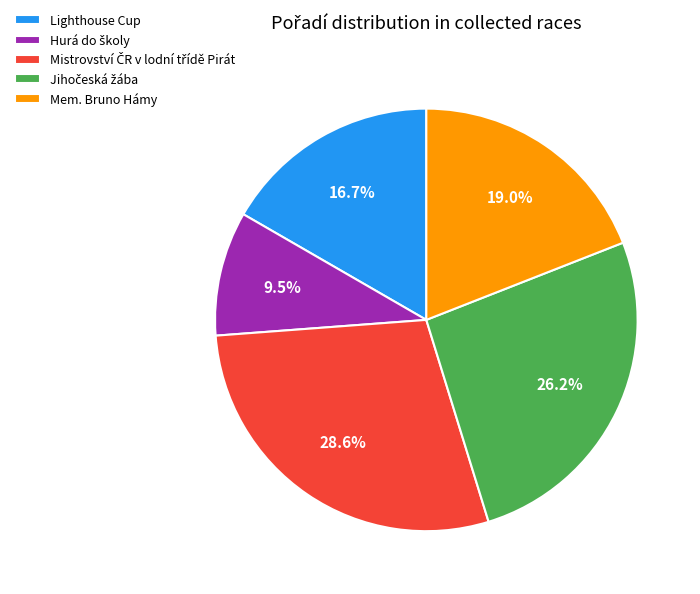

Is there any slice that represents more than half of the pie?

No